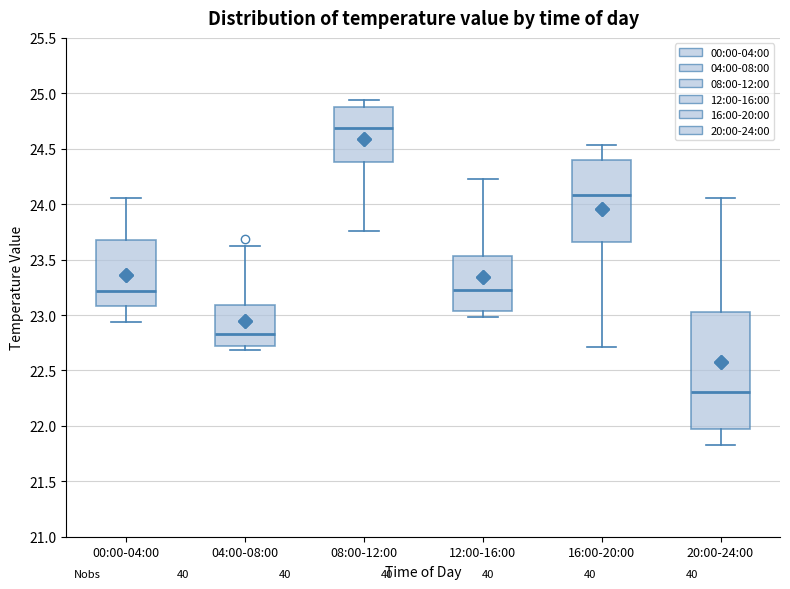

Reading left to right, transcribe this box plot: for each box, give where its median line is, the range the box spans, and where its two whiskers end, as read against the y-axis. The values are not printed on the chart, so give them approximately, as read against the axis.

00:00-04:00: median 23.20, box 23.10 to 23.70, whiskers 22.95 to 24.05
04:00-08:00: median 22.85, box 22.70 to 23.10, whiskers 22.70 (just below the box's lower edge) to 23.60
08:00-12:00: median 24.70, box 24.40 to 24.90, whiskers 23.75 to 24.95
12:00-16:00: median 23.25, box 23.05 to 23.55, whiskers 23.00 to 24.25
16:00-20:00: median 24.10, box 23.65 to 24.40, whiskers 22.70 to 24.55
20:00-24:00: median 22.30, box 21.95 to 23.05, whiskers 21.85 to 24.05